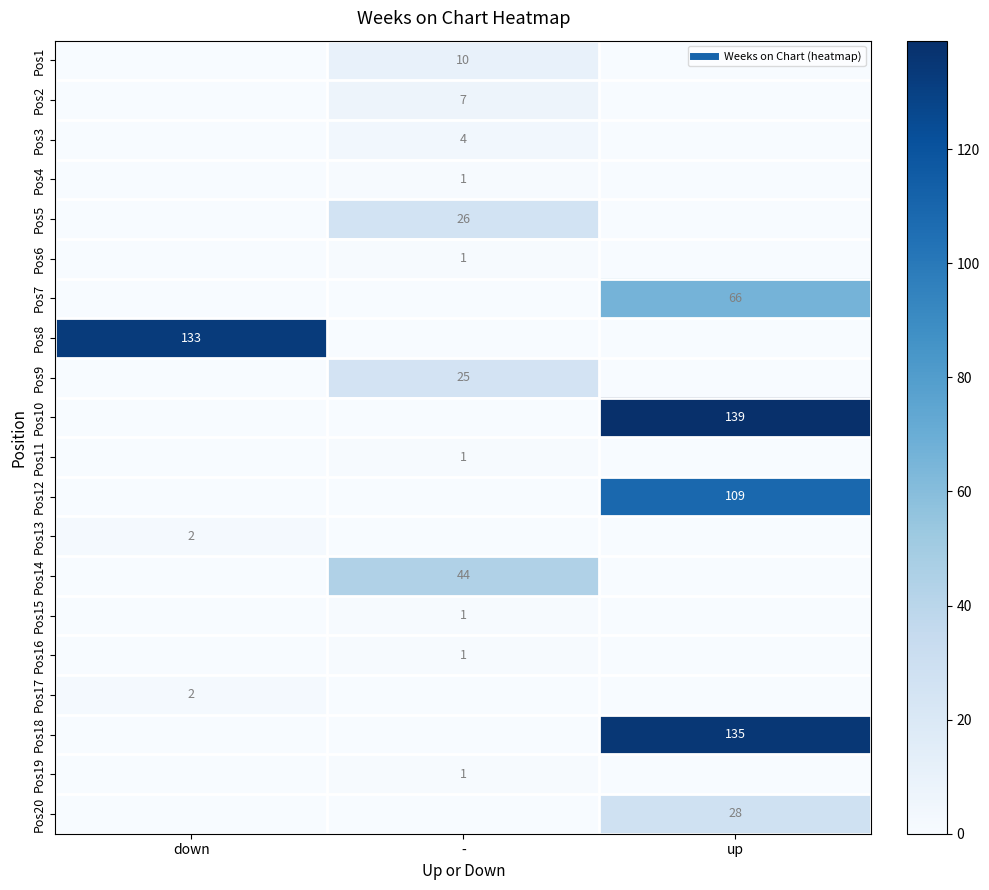

Which has a higher value, up or -?

-